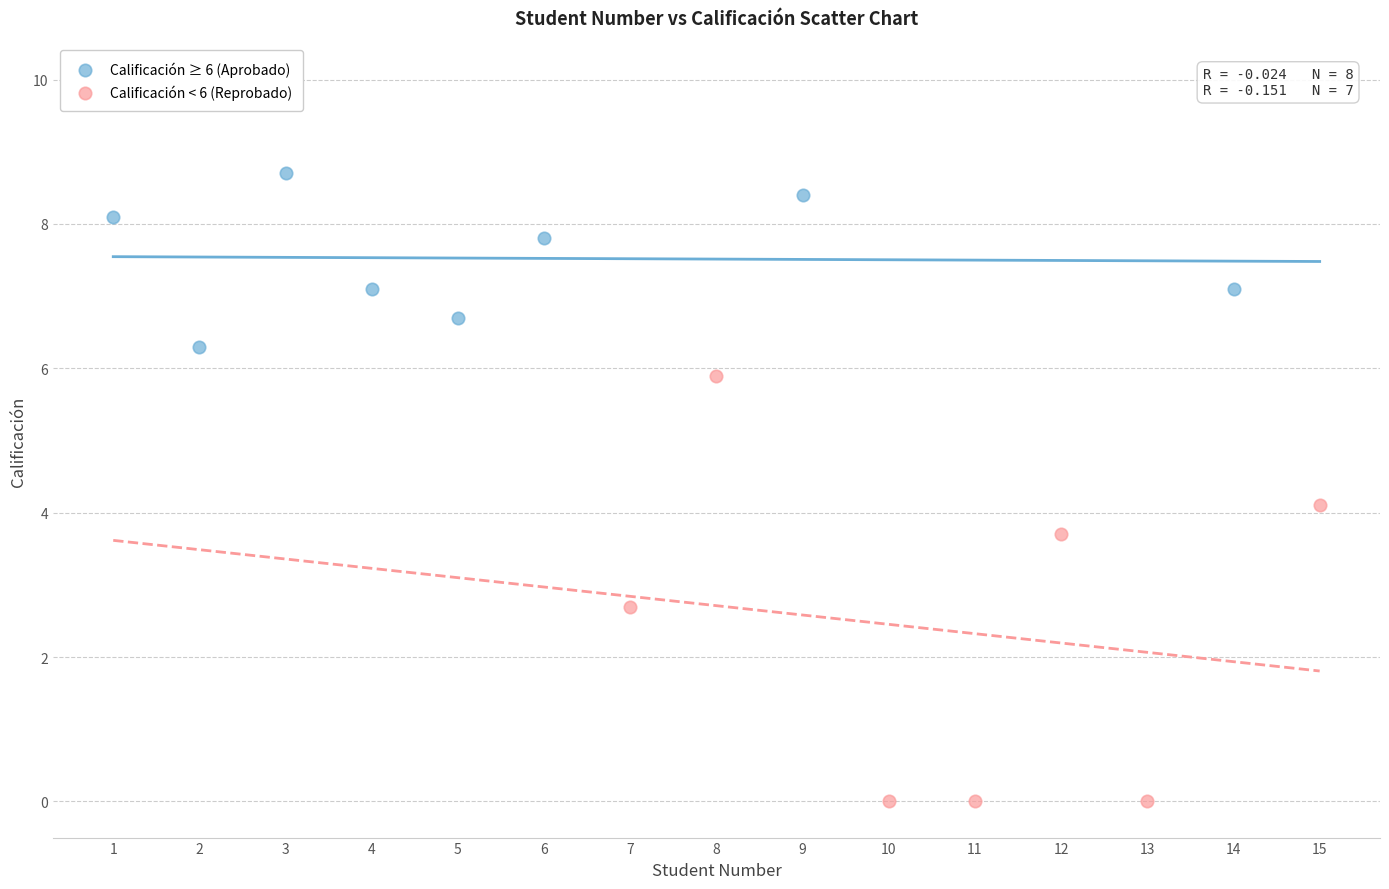

Which series contains the lowest Y value?

Calificación < 6 (Reprobado)